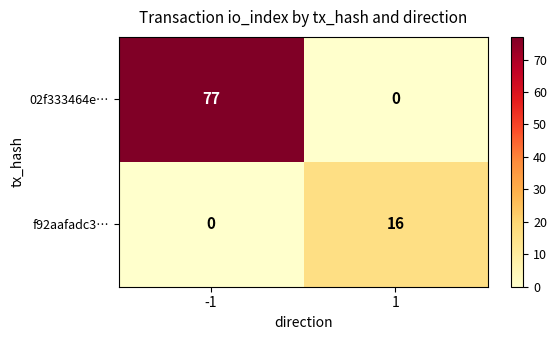

What is the difference between the row_0 values at -1 and 1?

77